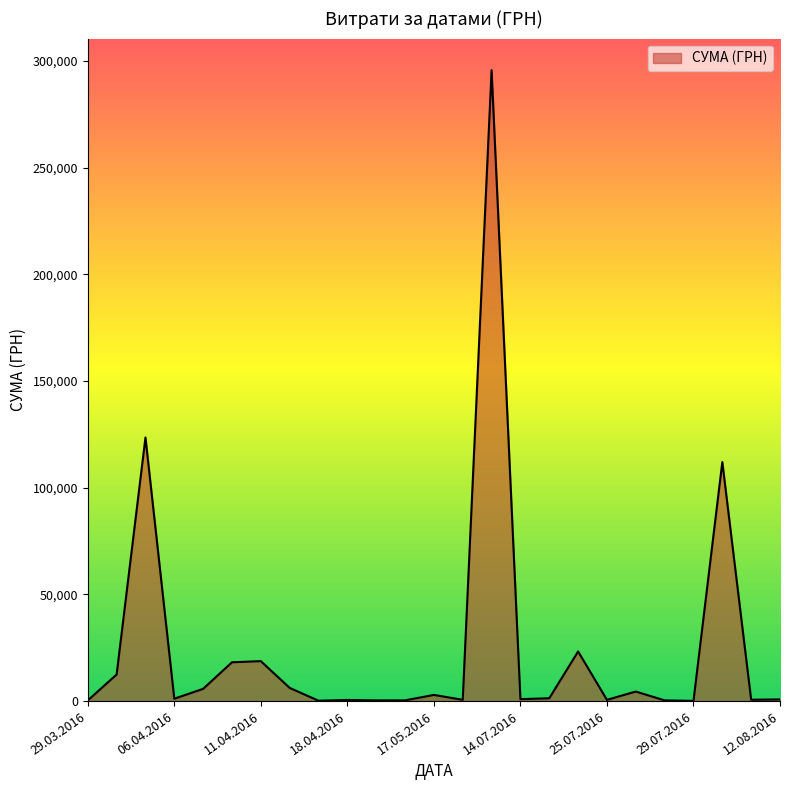

What is the maximum value shown in the chart?

295638.6